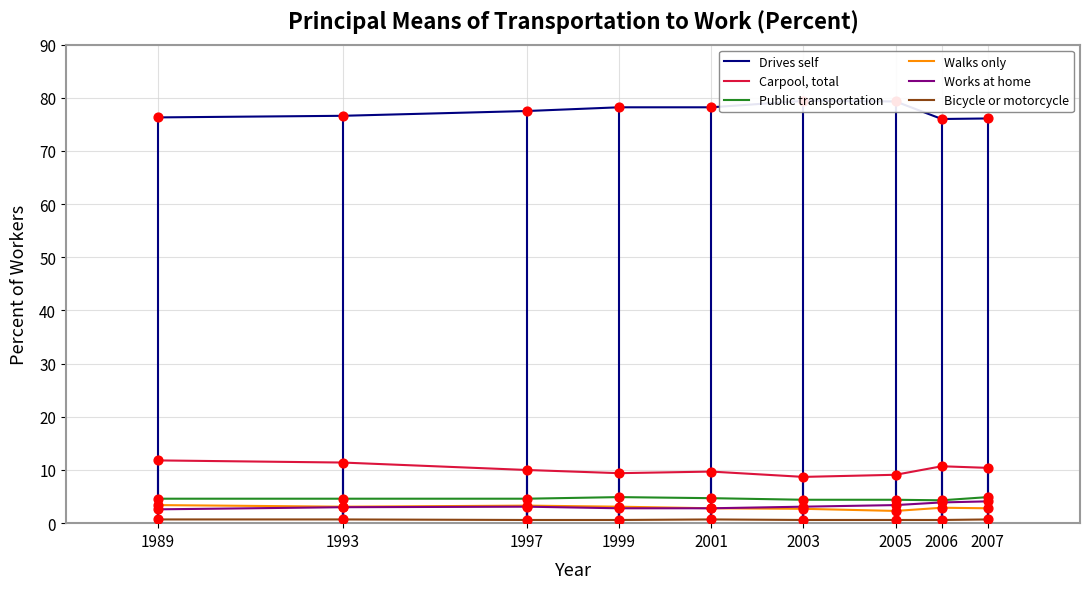

Which series contains the lowest Y value?

Bicycle or motorcycle